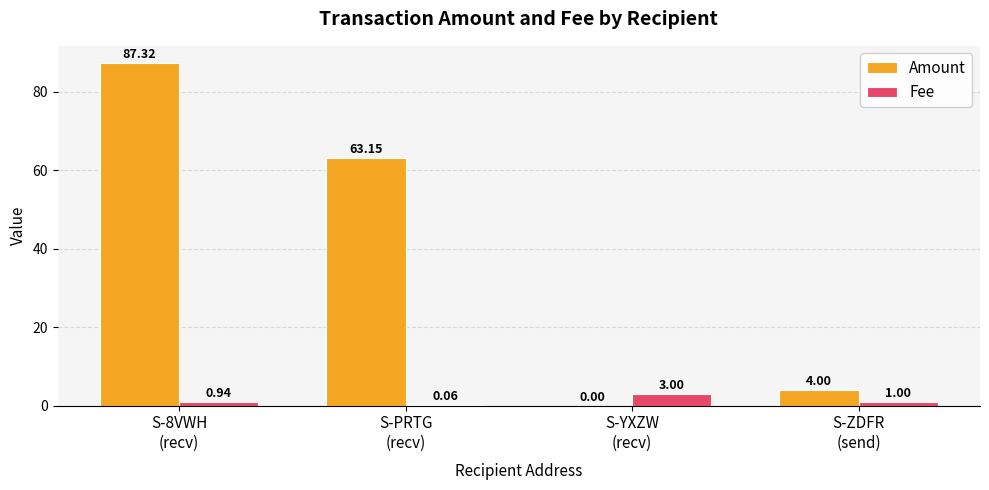

Where does the Amount series first go above 63?

S-8VWH
(recv)